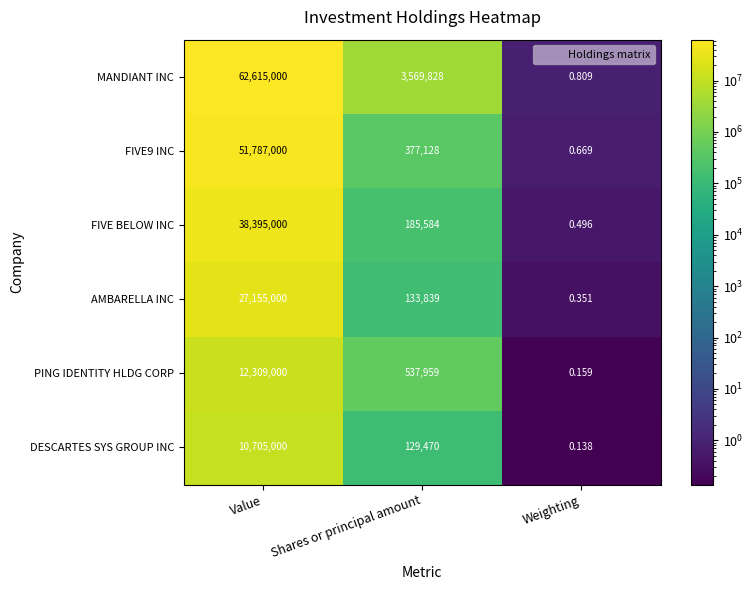

What is the maximum value shown in the chart?

62615000.0